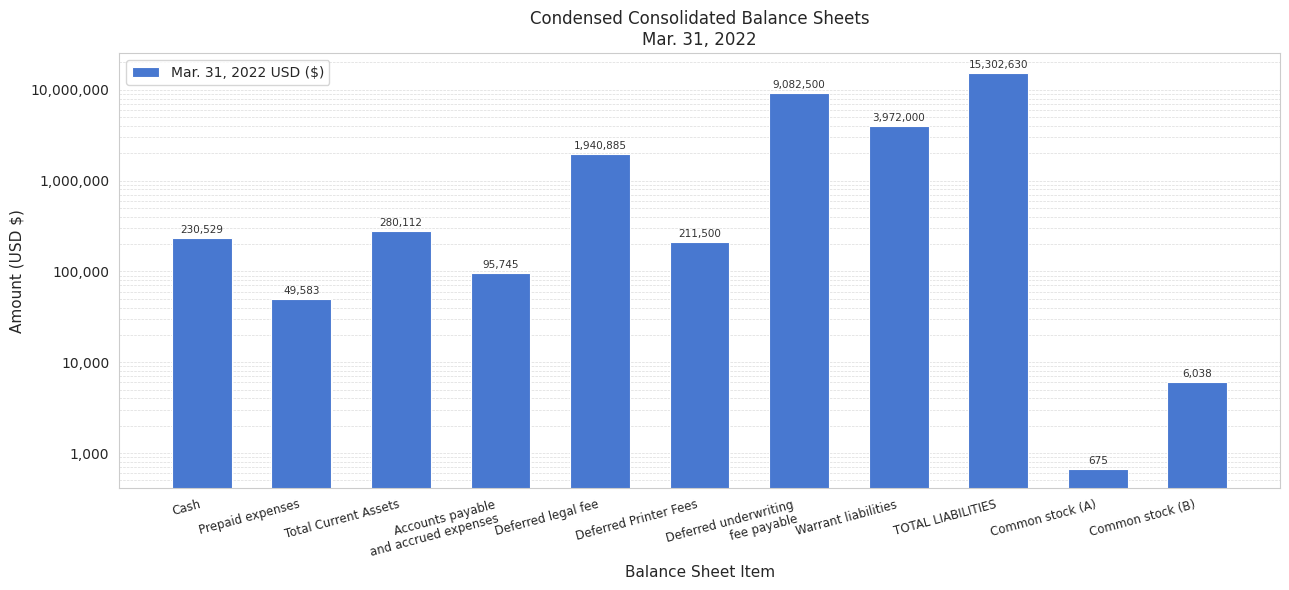

List the labels in order of value, largest first.

TOTAL LIABILITIES, Deferred underwriting
fee payable, Warrant liabilities, Deferred legal fee, Total Current Assets, Cash, Deferred Printer Fees, Accounts payable
and accrued expenses, Prepaid expenses, Common stock (B), Common stock (A)